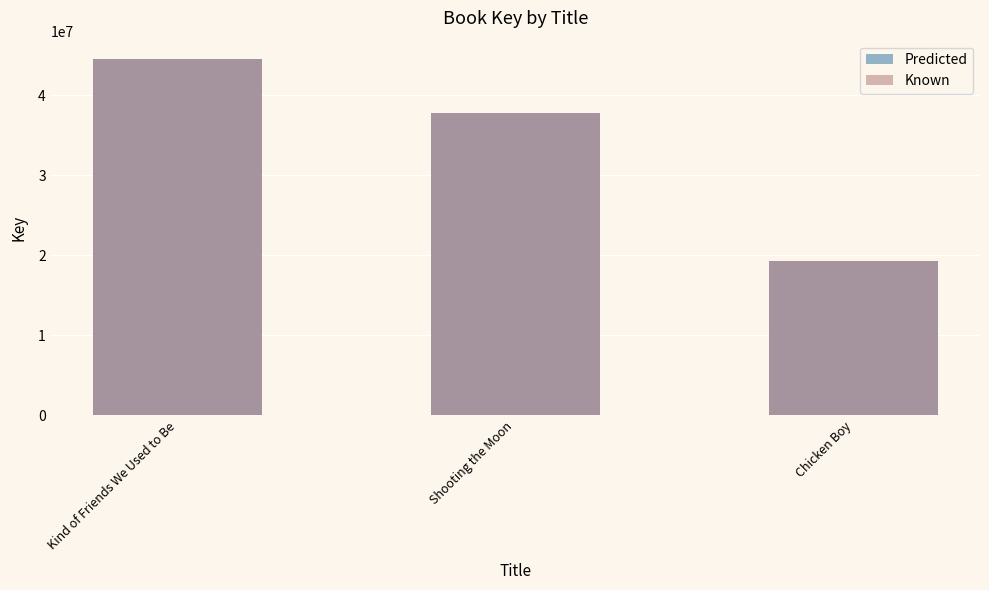

Reading left to right, transcribe all the data shown in this chart.

Predicted: Kind of Friends We Used to Be=44619037	Shooting the Moon=37761337	Chicken Boy=19336816
Known: Kind of Friends We Used to Be=44619037	Shooting the Moon=37761337	Chicken Boy=19336816